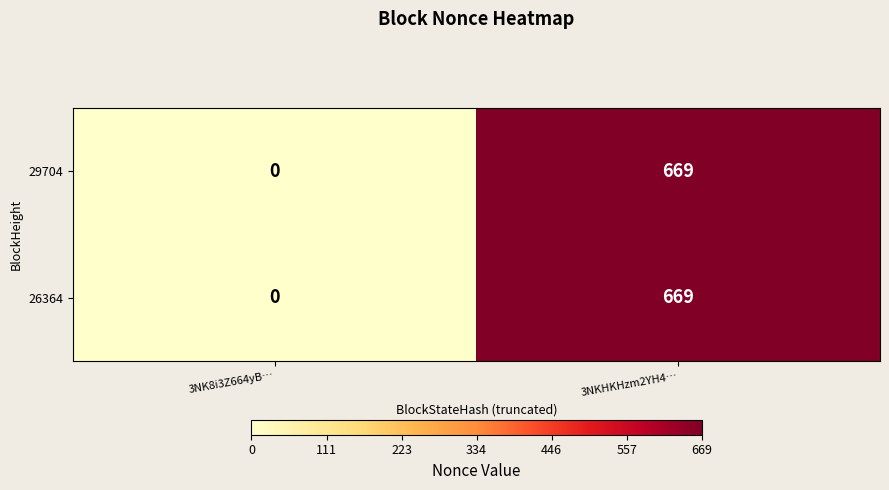

What is the highest value of the 29704 series?

669